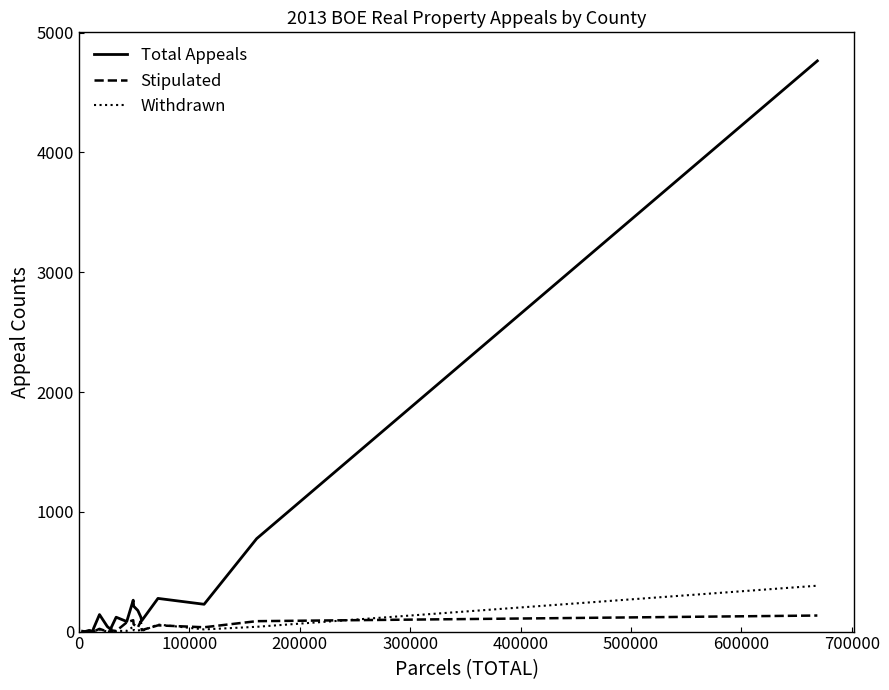

Rank the series by their maximum value, from lowest to highest.

Stipulated, Withdrawn, Total Appeals